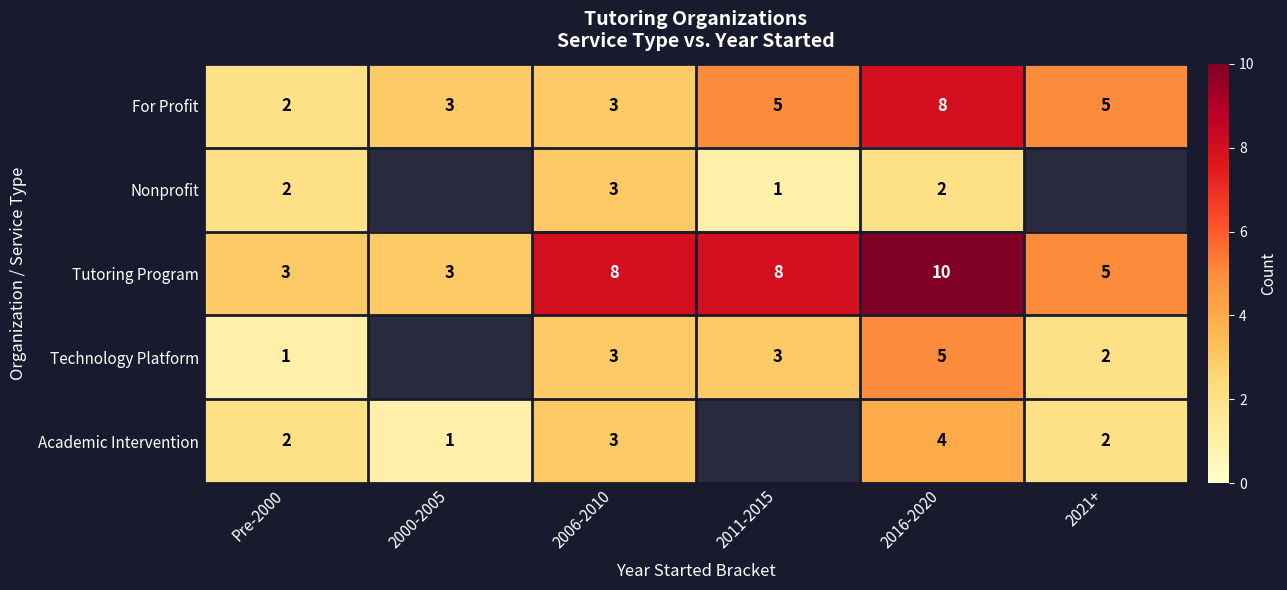

What is the approximate value of Tutoring Program at 2021+?

5